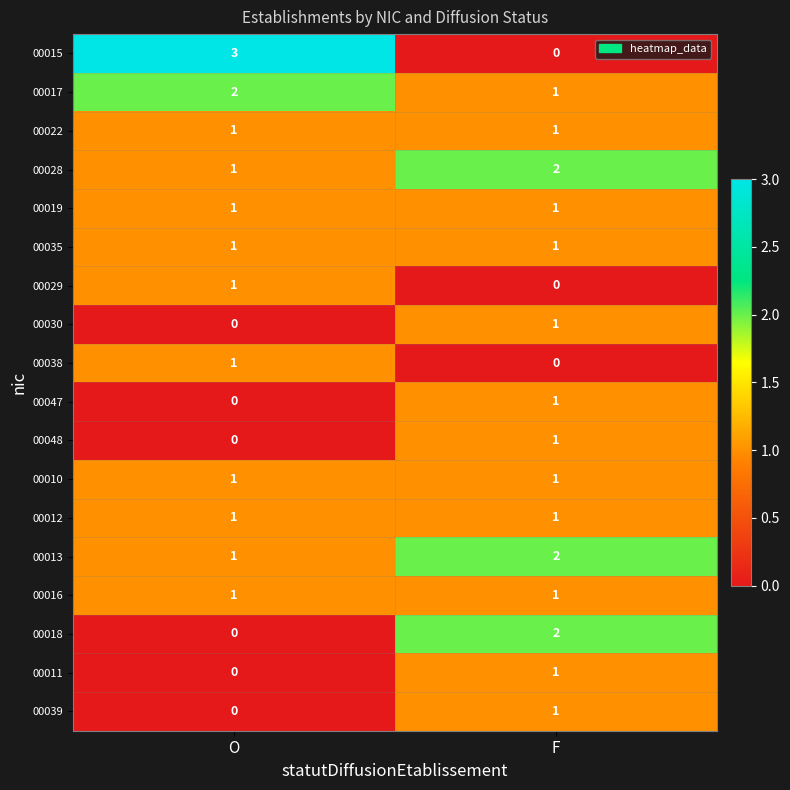

What is the total value across all series at O?

15